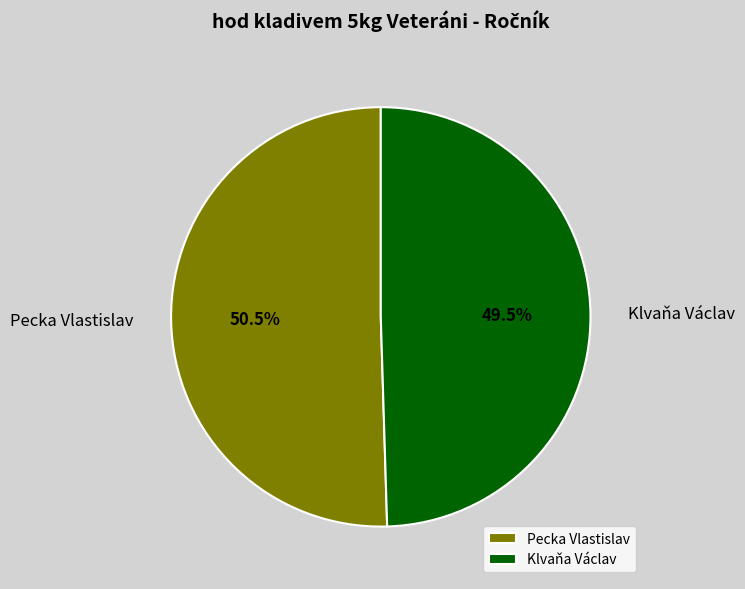

Which has a higher value, Klvaňa Václav or Pecka Vlastislav?

Pecka Vlastislav